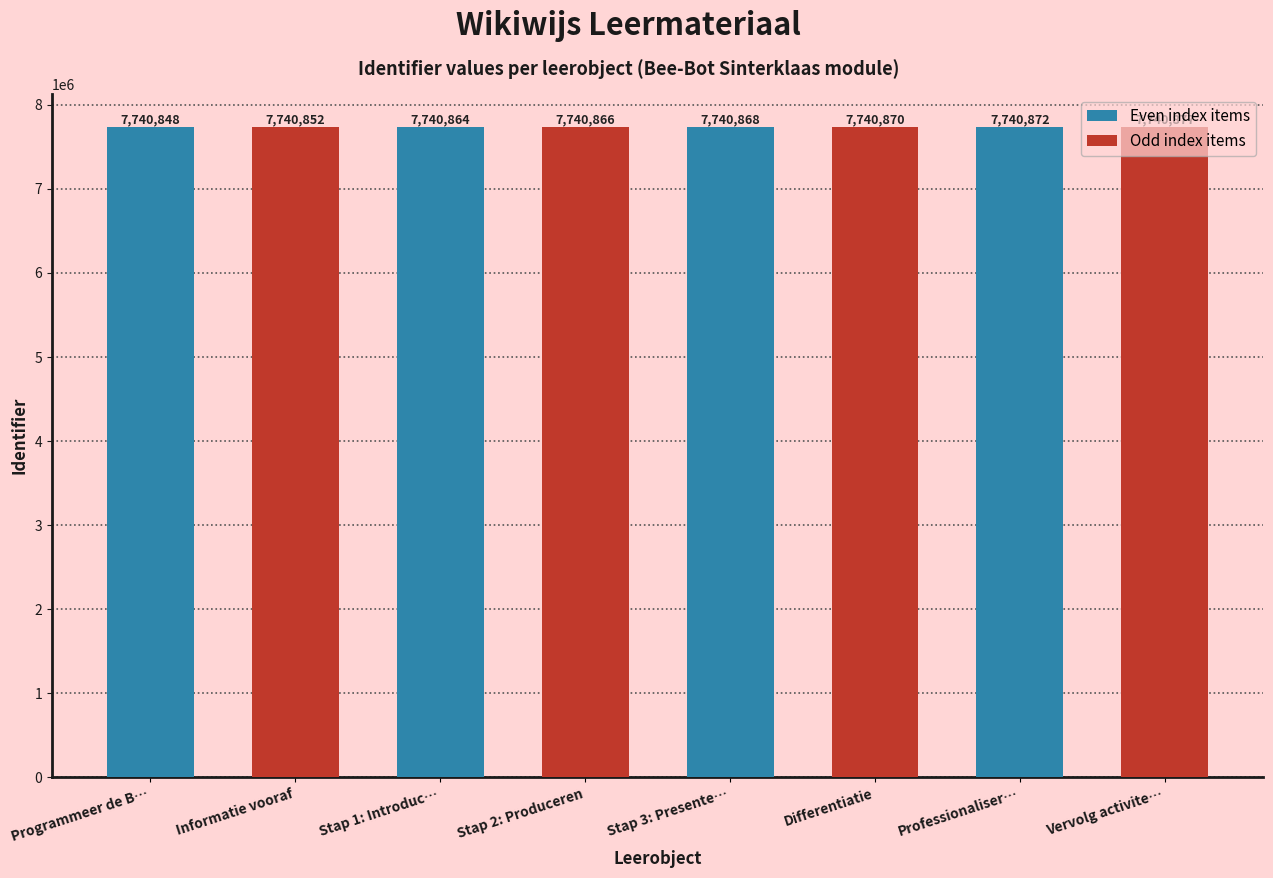

The chart shows a value of 7740866 at Stap 2: Produceren. True or false?

True